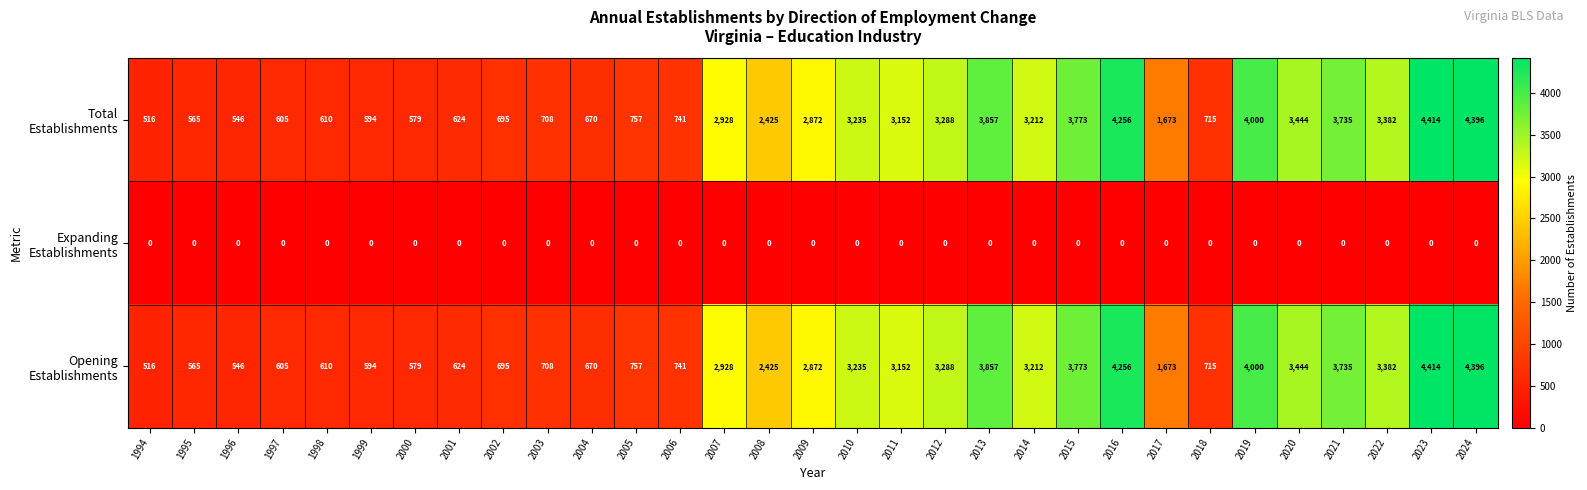

What is the total value across all series at 1995?

1130